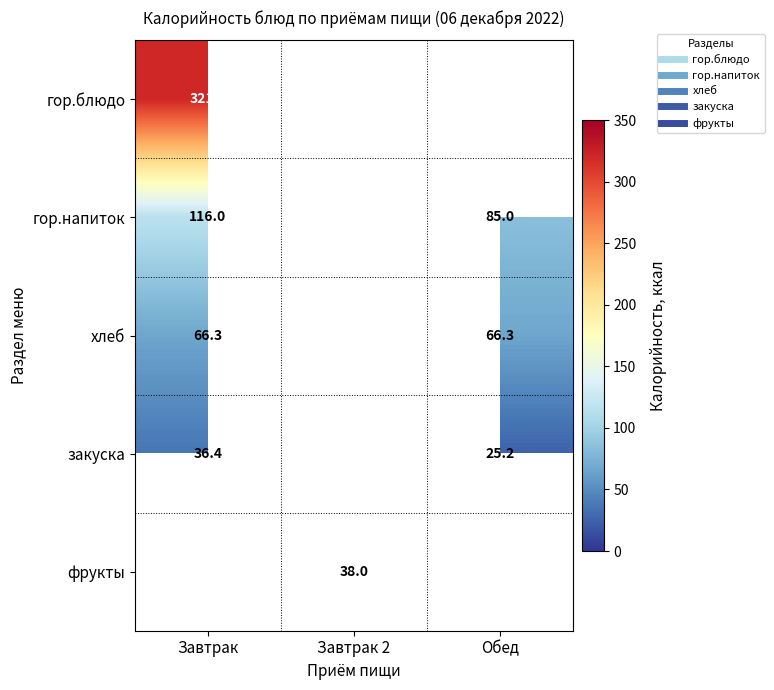

Which has a higher value, Обед or Завтрак?

Завтрак